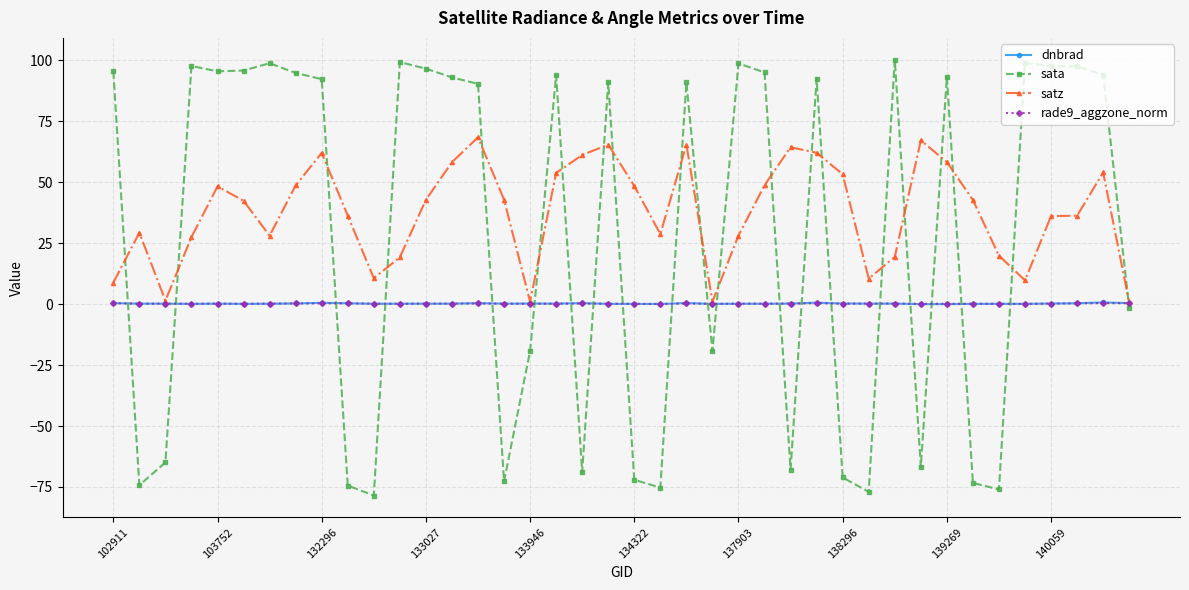

Which series has the largest range (max minus min)?

sata